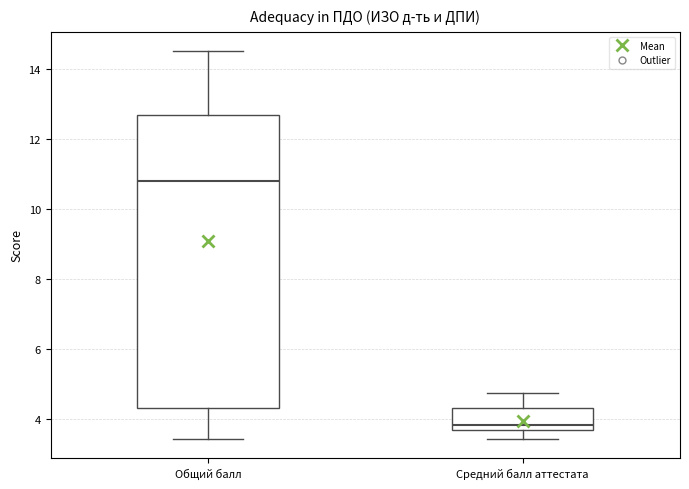

Which box's median line is the lowest?

Средний балл аттестата